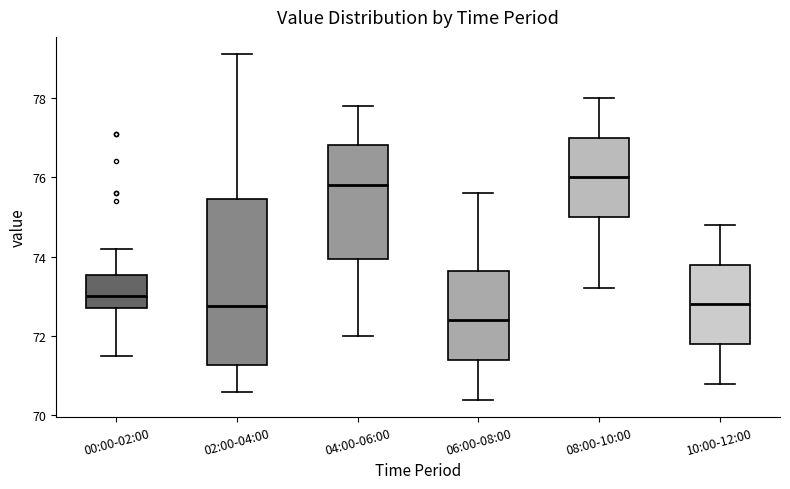

Reading left to right, transcribe this box plot: for each box, give where its median line is, the range the box spans, and where its two whiskers end, as read against the y-axis. The values are not printed on the chart, so give them approximately, as read against the axis.

00:00-02:00: median 73.0, box 72.8 to 73.6, whiskers 71.6 to 74.2
02:00-04:00: median 72.8, box 71.2 to 75.4, whiskers 70.6 to 79.2
04:00-06:00: median 75.8, box 74.0 to 76.8, whiskers 72.0 to 77.8
06:00-08:00: median 72.4, box 71.4 to 73.6, whiskers 70.4 to 75.6
08:00-10:00: median 76.0, box 75.0 to 77.0, whiskers 73.2 to 78.0
10:00-12:00: median 72.8, box 71.8 to 73.8, whiskers 70.8 to 74.8